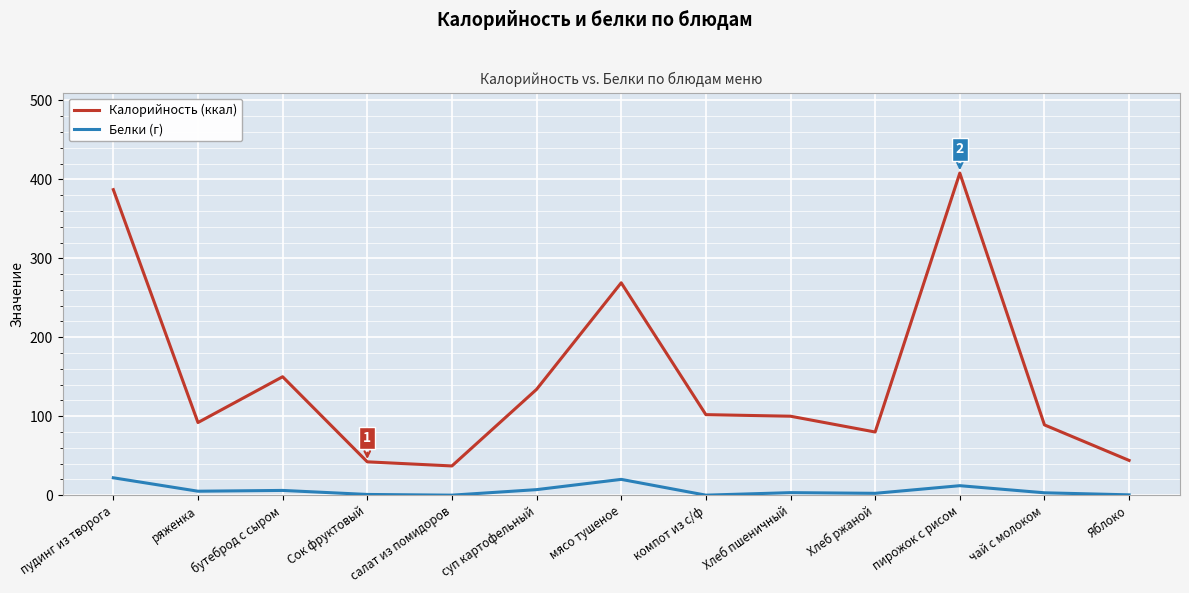

What are all the series names shown in the legend?

Калорийность (ккал), Белки (г)